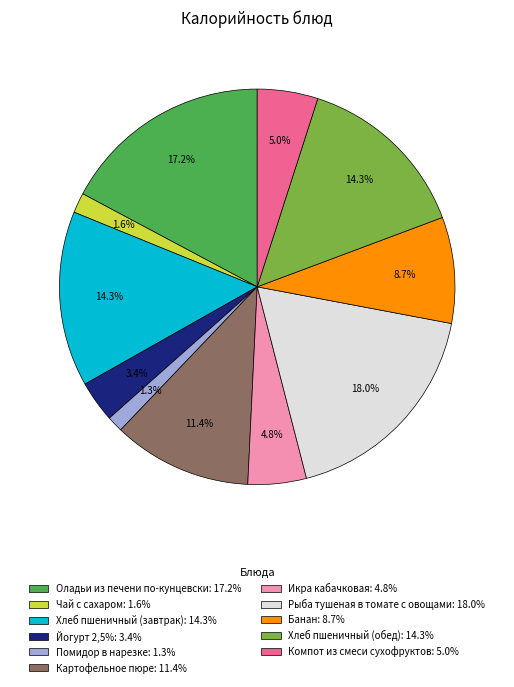

The Помидор в нарезке slice represents 11% of the pie. True or false?

False